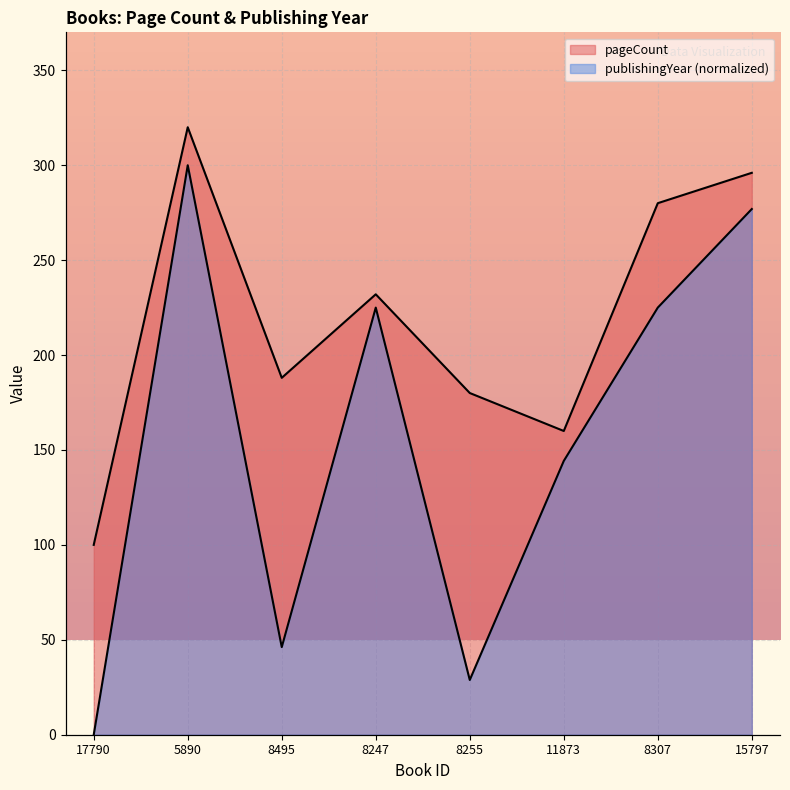

At which category is the sum across all series the highest?

5890